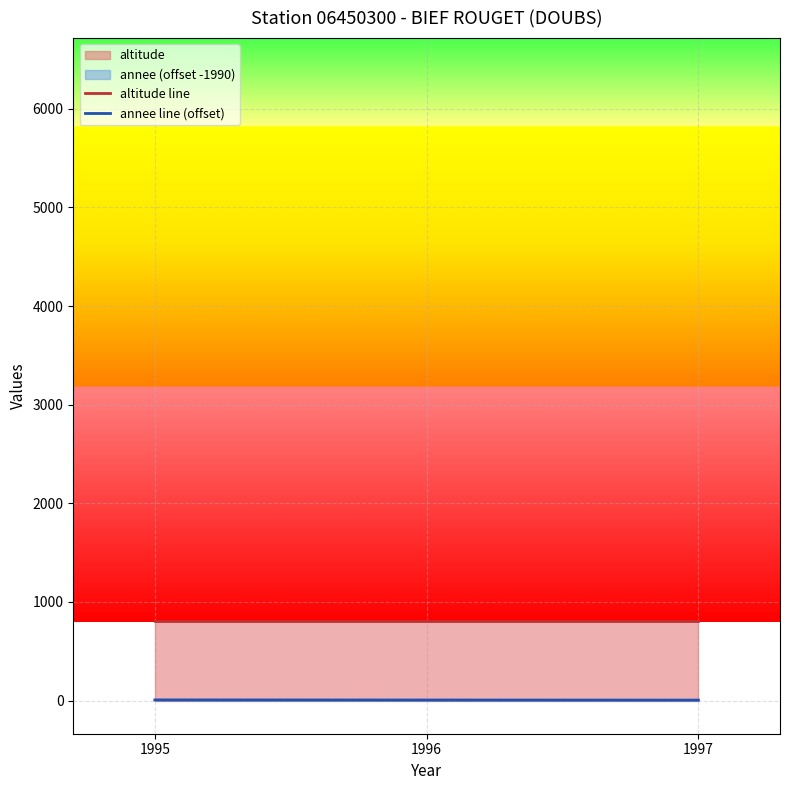

What is the difference between the highest and lowest values at 1995?

803